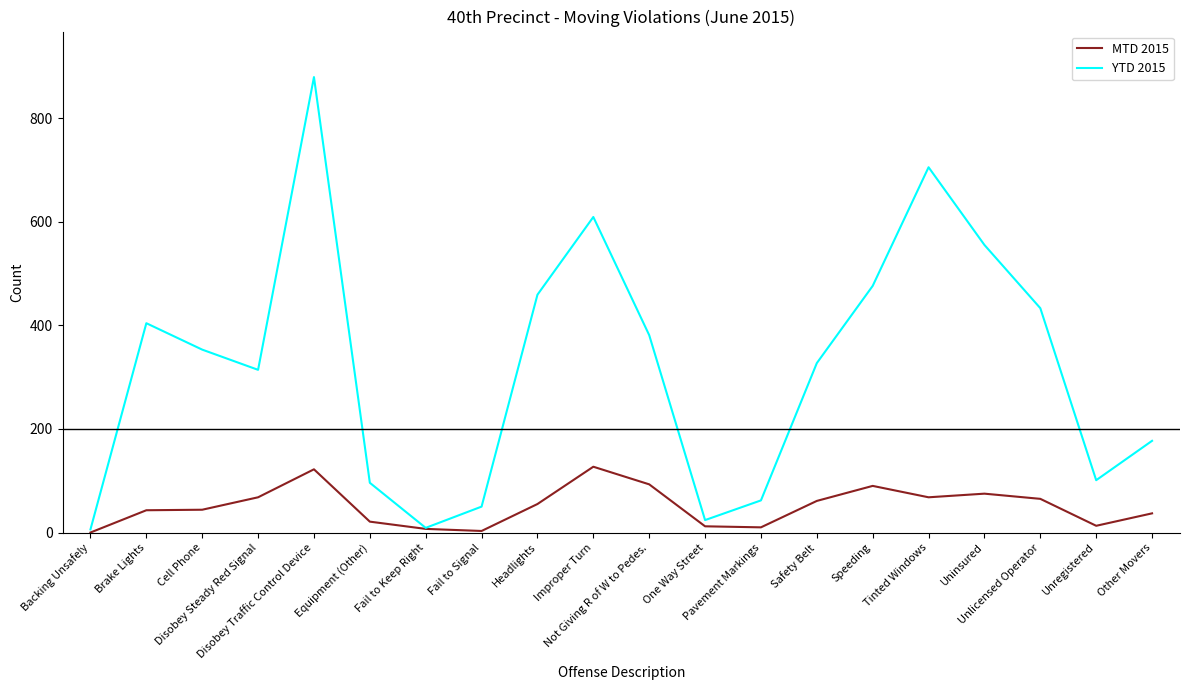

Which series has the largest range (max minus min)?

YTD 2015